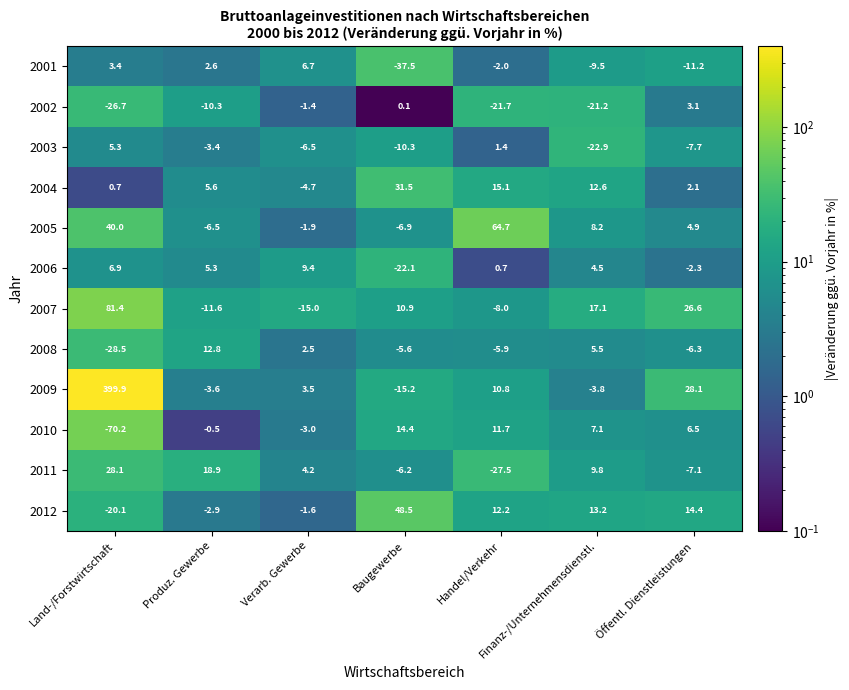

The value of 2005 at Baugewerbe is -3.9. True or false?

False